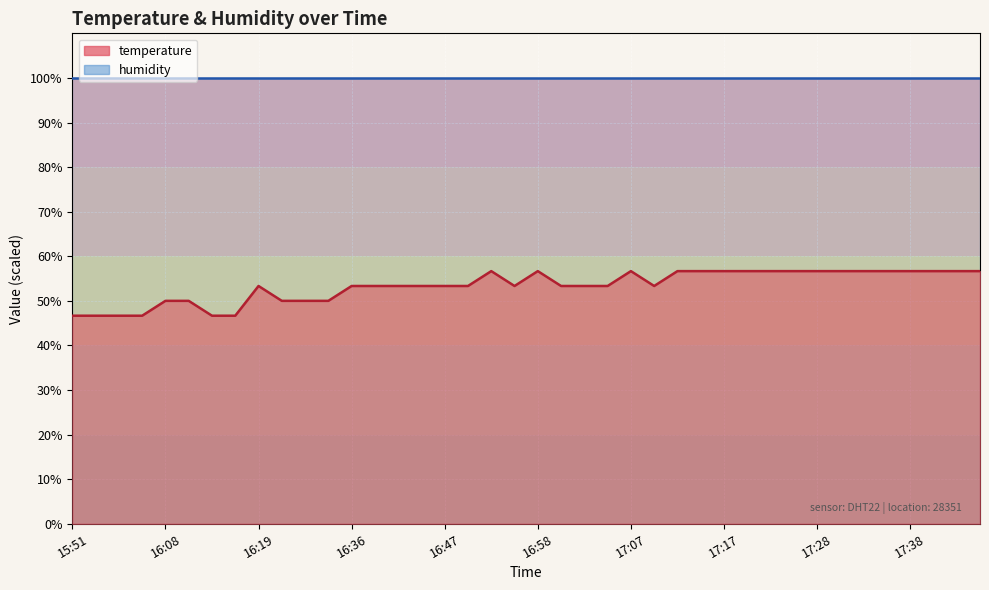

How many points are higher than both their immediate neighbors (excluding endpoints)?

4